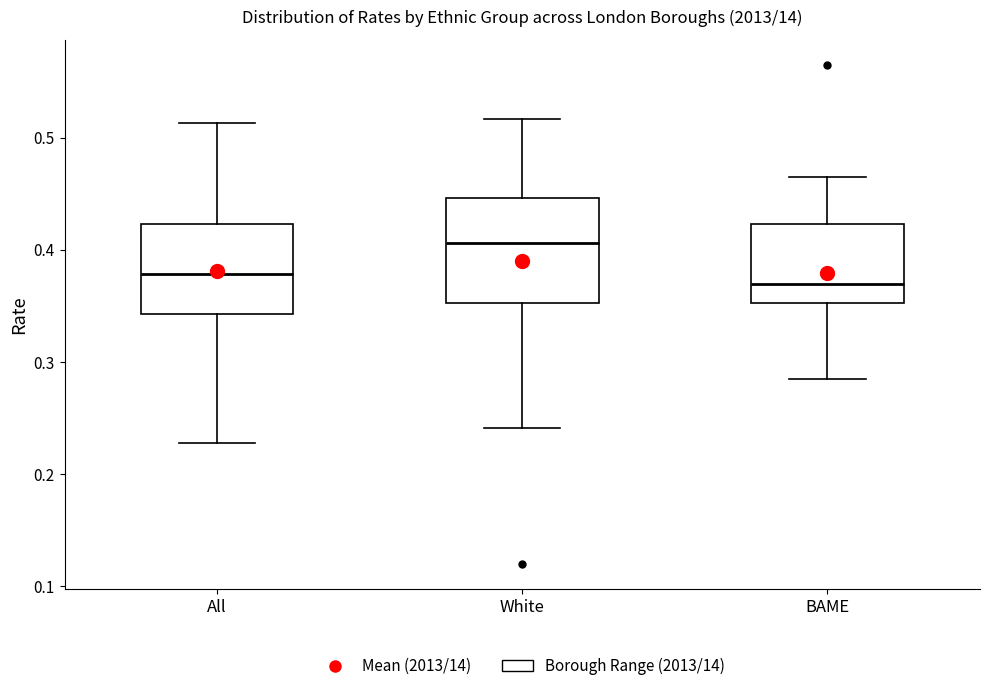

Reading left to right, read every box against the y-axis: the position of its median line, the range the box covers, and the ends of its whiskers. The values are not printed on the chart, so give them approximately, as read against the axis.

All: median 0.38, box 0.34 to 0.42, whiskers 0.23 to 0.51
White: median 0.41, box 0.35 to 0.45, whiskers 0.24 to 0.52
BAME: median 0.37, box 0.35 to 0.42, whiskers 0.29 to 0.47